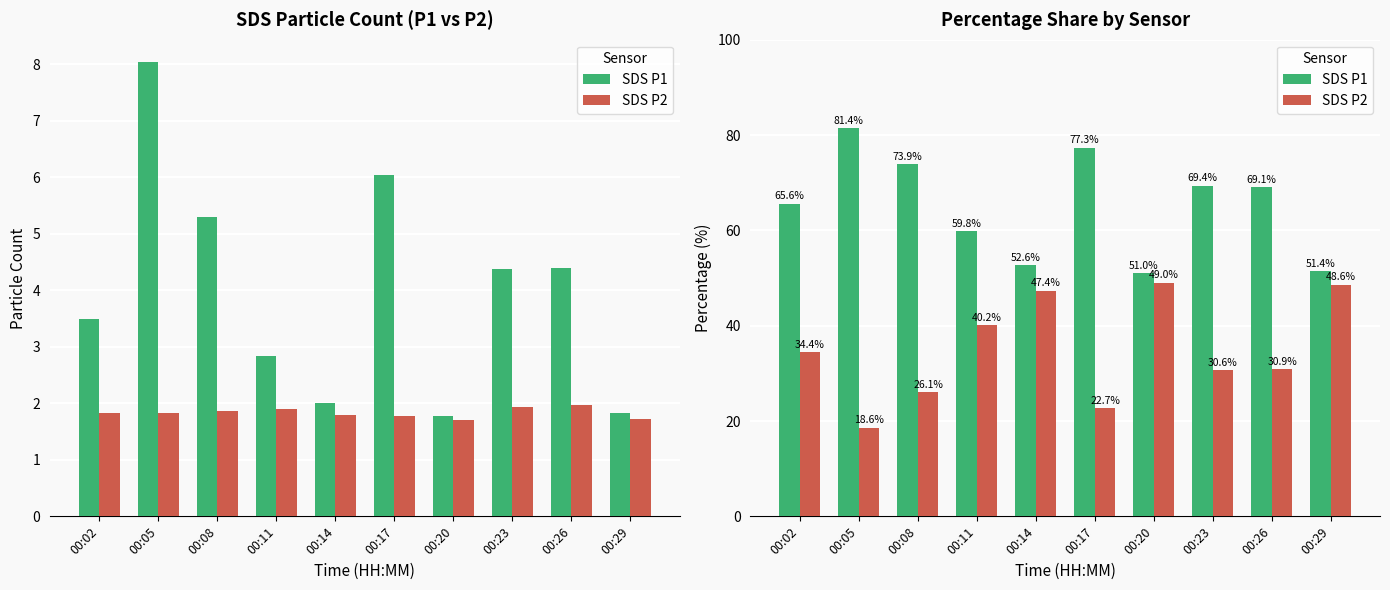

How many bars are there in total?

20